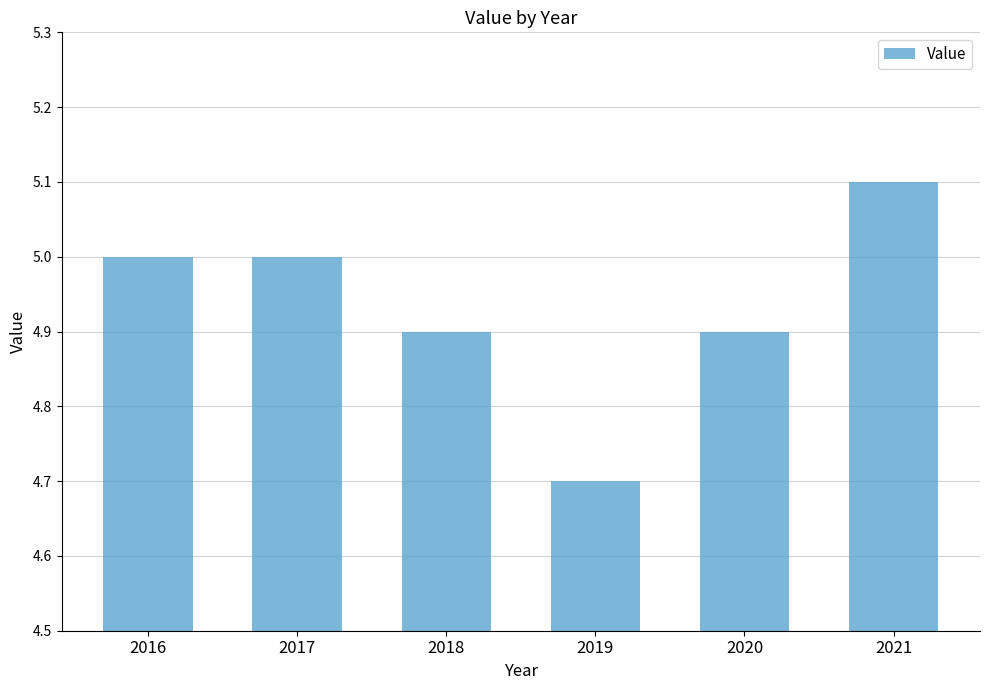

What is the change in value from 2017 to 2021?

+0.1